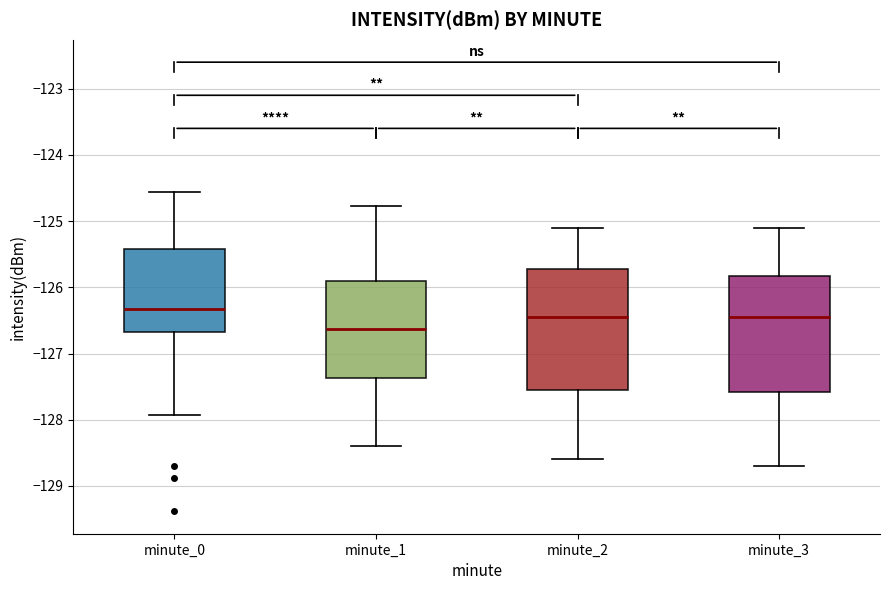

Where does the median line of the box for minute_3 sit on the y-axis? The values are not printed on the chart, so give them approximately, as read against the axis.

-126.4